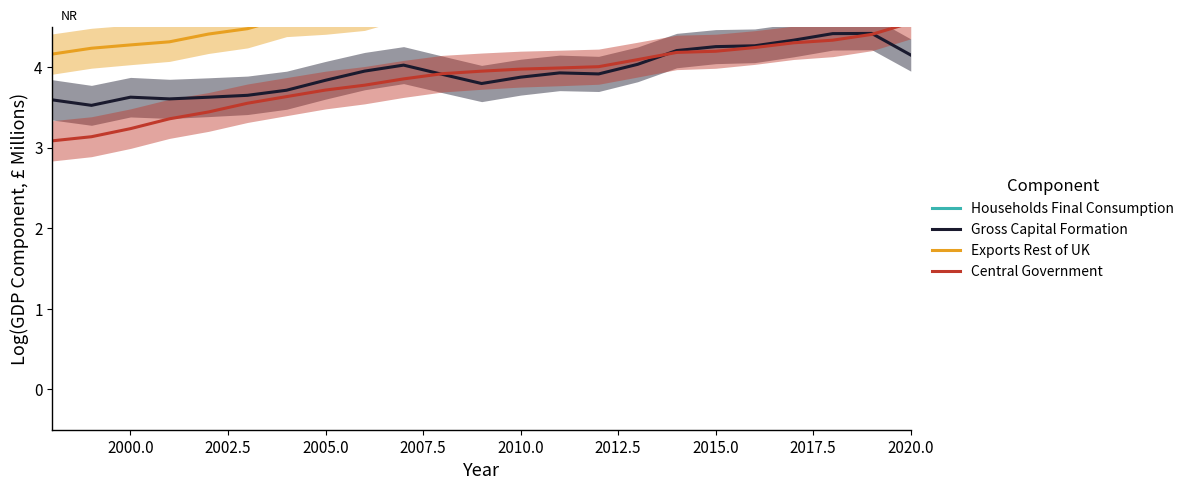

Is it true that Gross Capital Formation equals 1.3 at 2015.0?

False